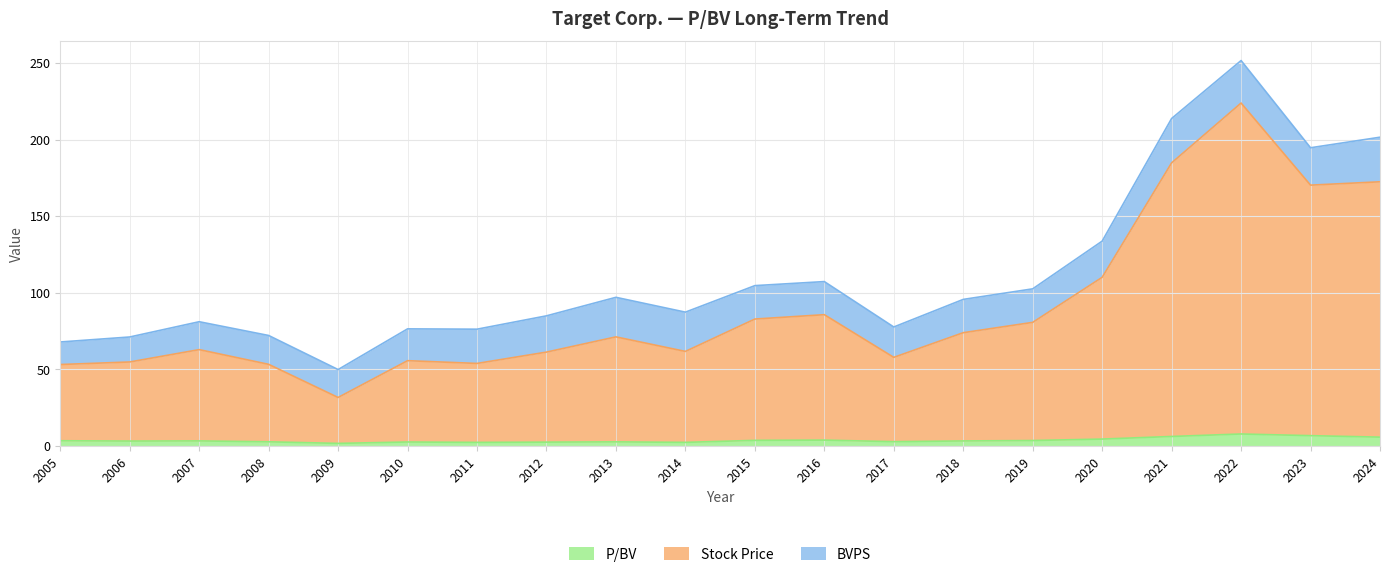

True or false: P/BV and Stock Price intersect in this chart.

False